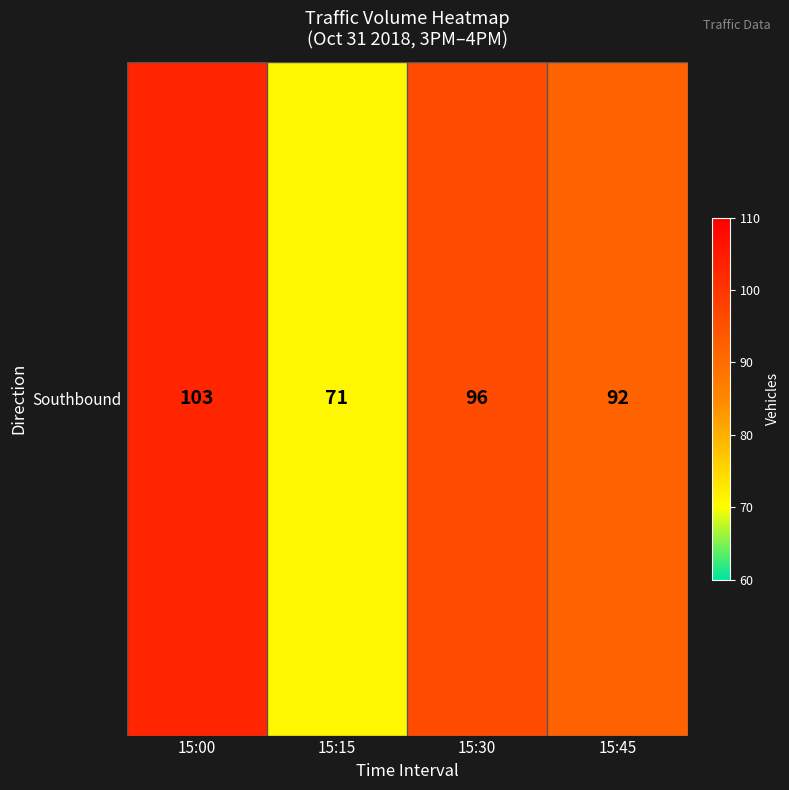

Reading left to right, transcribe all the data shown in this chart.

103	71	96	92